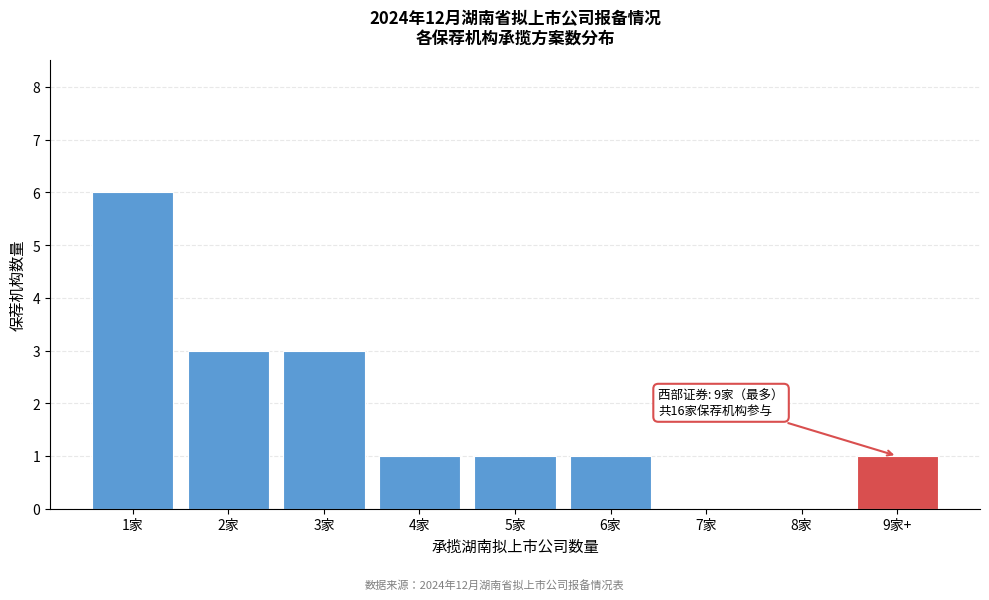

Reading left to right, transcribe all the data shown in this chart.

1家=6	2家=3	3家=3	4家=1	5家=1	6家=1	7家=0	8家=0	9家+=1